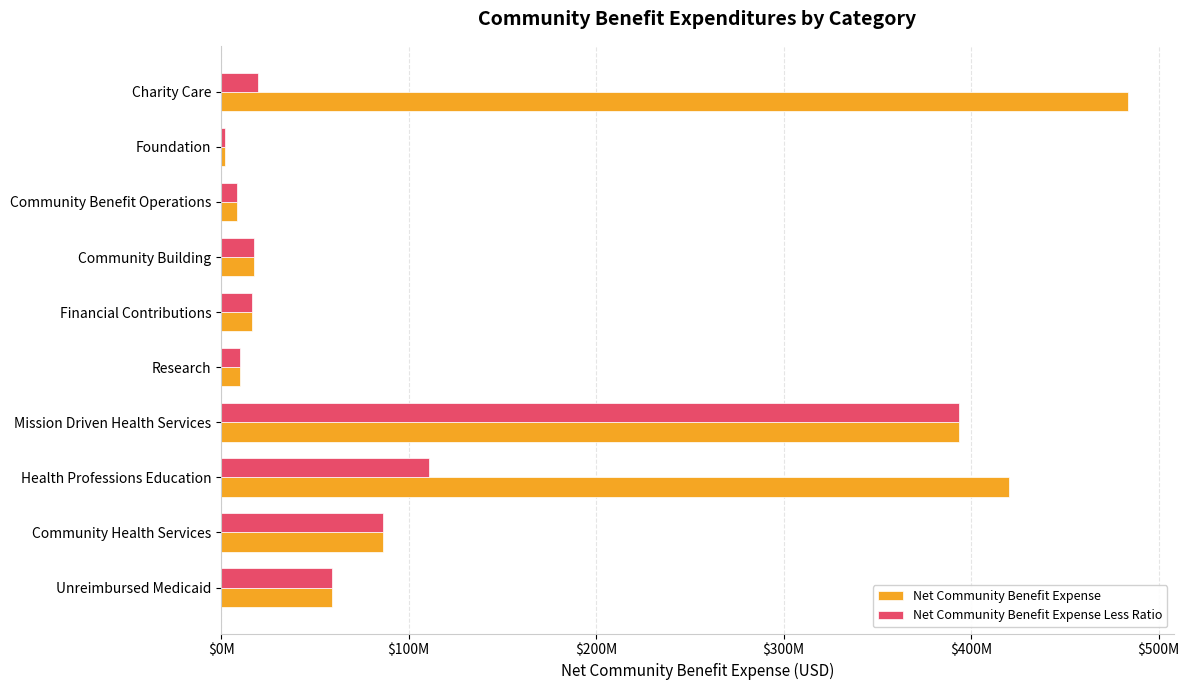

What are all the series names shown in the legend?

Net Community Benefit Expense, Net Community Benefit Expense Less Ratio